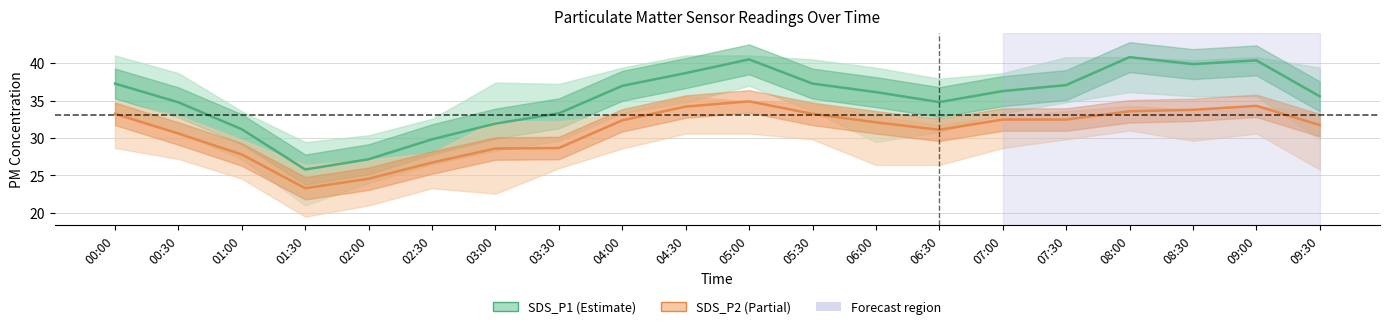

What is the label of the 14th point from the left?

06:30